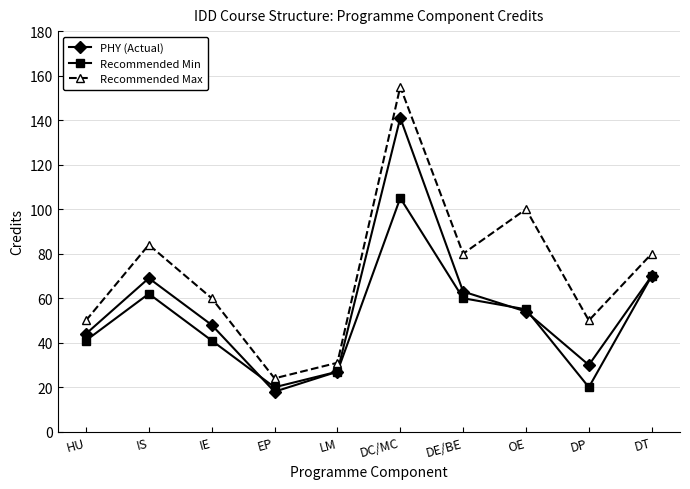

True or false: Recommended Max and PHY (Actual) cross at least once.

False